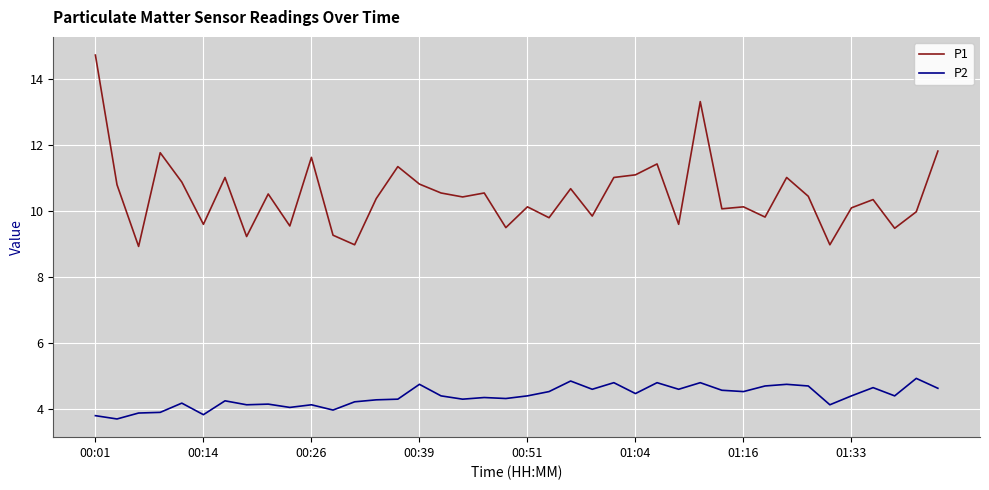

Rank the series by their maximum value, from lowest to highest.

P2, P1